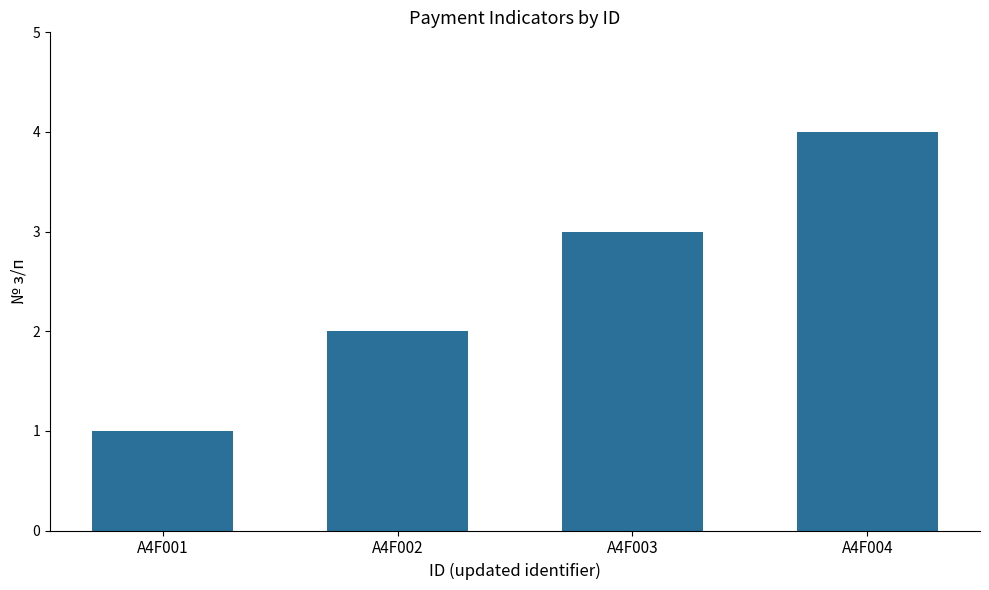

Rank the categories by value from highest to lowest.

A4F004, A4F003, A4F002, A4F001